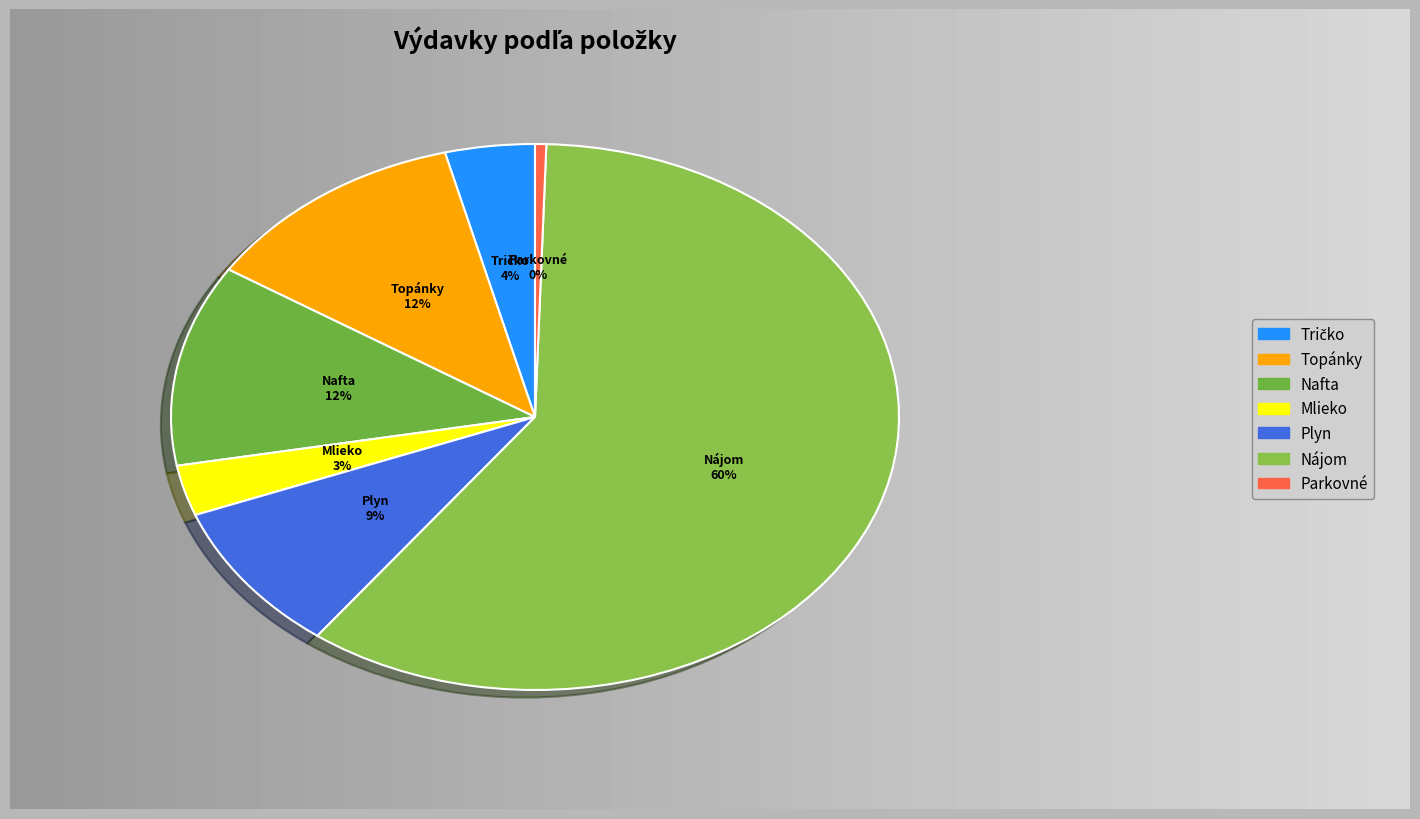

Which slice represents more than half of the pie?

Nájom